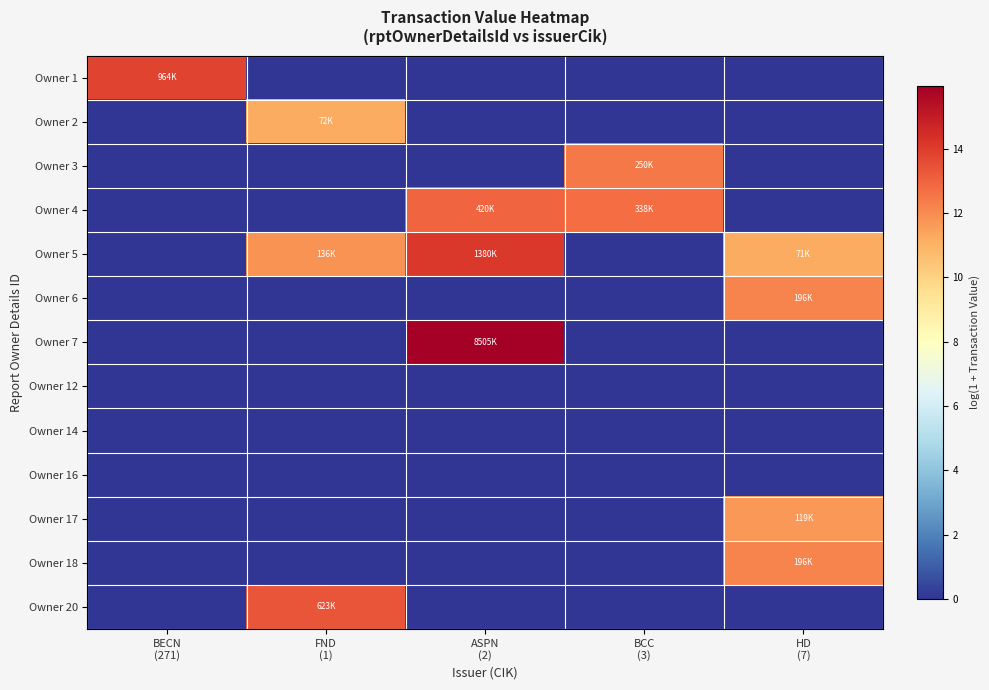

At how many categories does at least one series exceed 11?

5